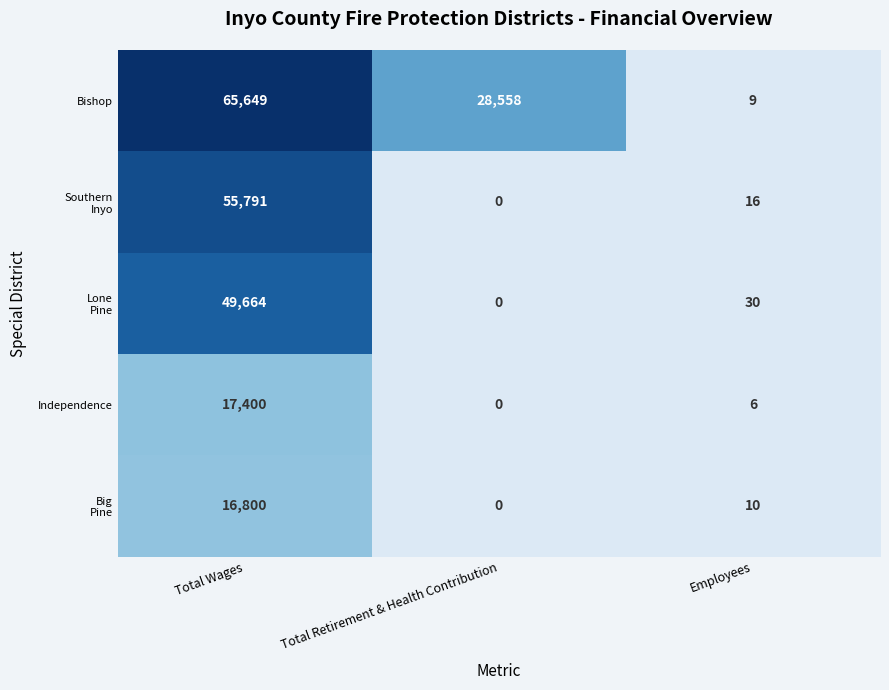

What is the total value across all series at Employees?

71